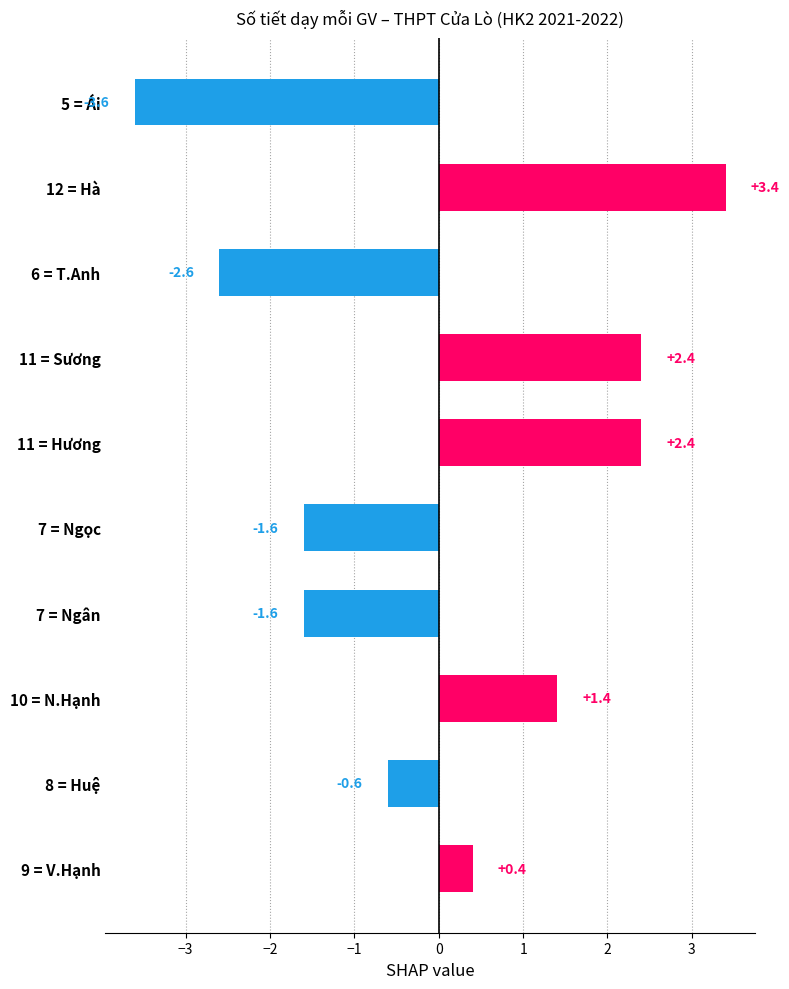

Between 10 = N.Hạnh and 11 = Hương, which is larger?

11 = Hương